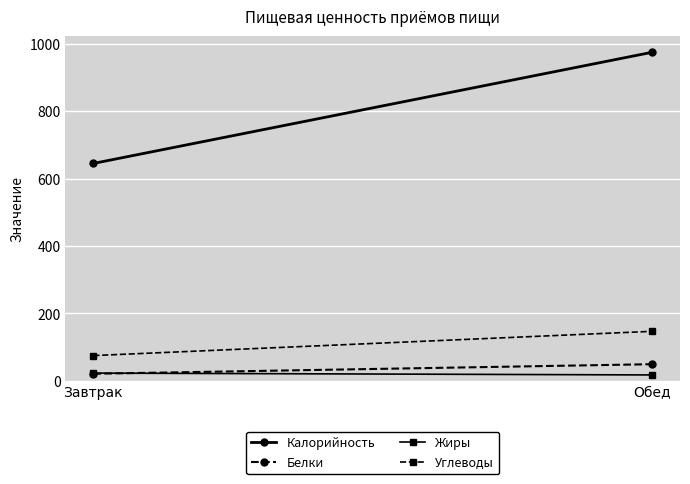

Where is Углеводы nearest to the value 110?

Завтрак